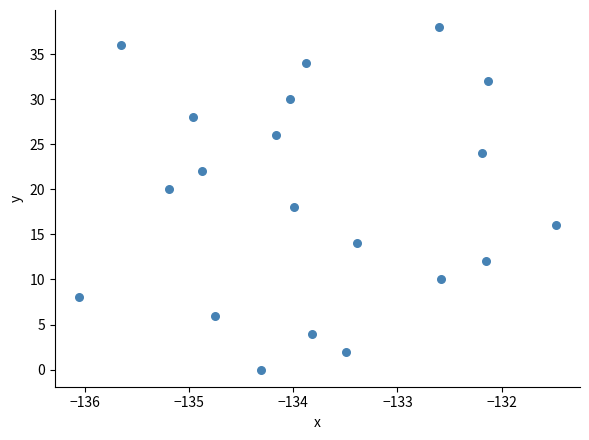

What is the range of Y values (max minus min)?

38